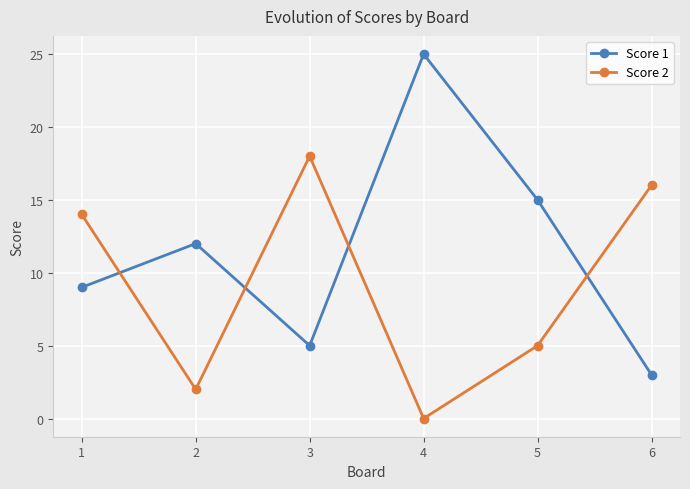

What is the highest value of the Score 2 series?

18